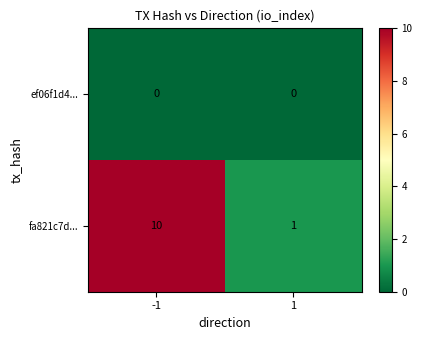

What is the total value across all series at 1?

1